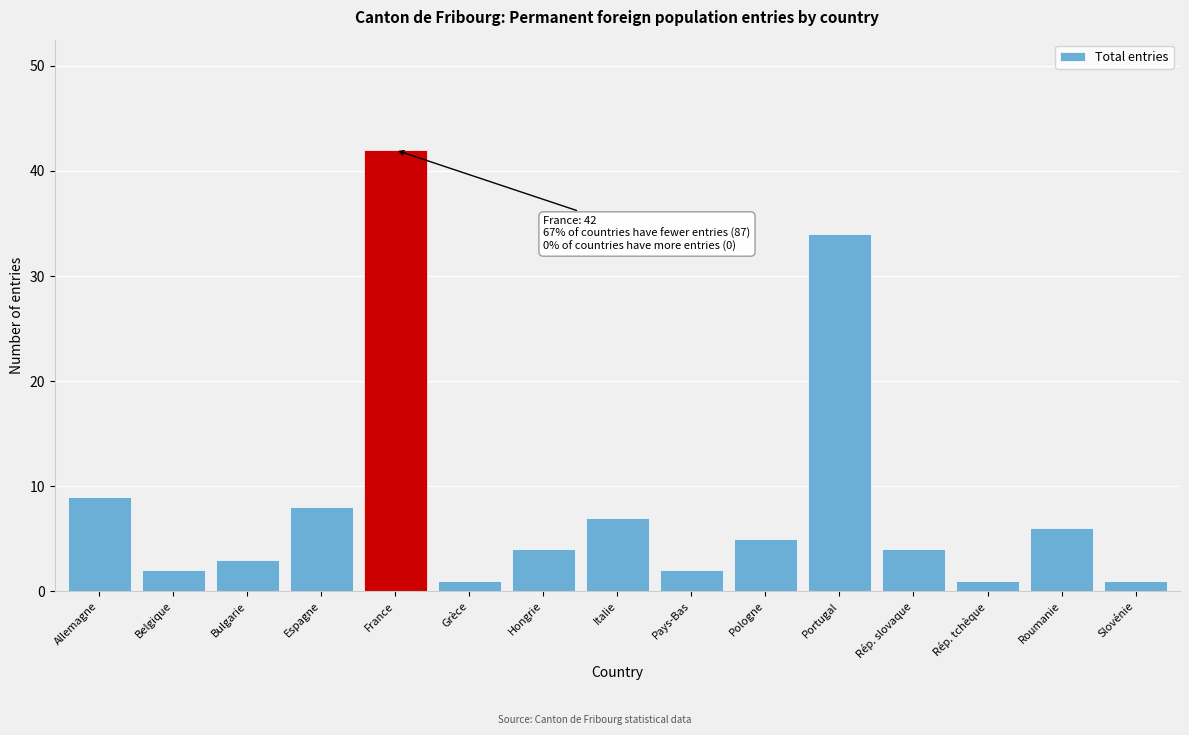

Reading left to right, list all the values displayed in this chart.

9	2	3	8	42	1	4	7	2	5	34	4	1	6	1